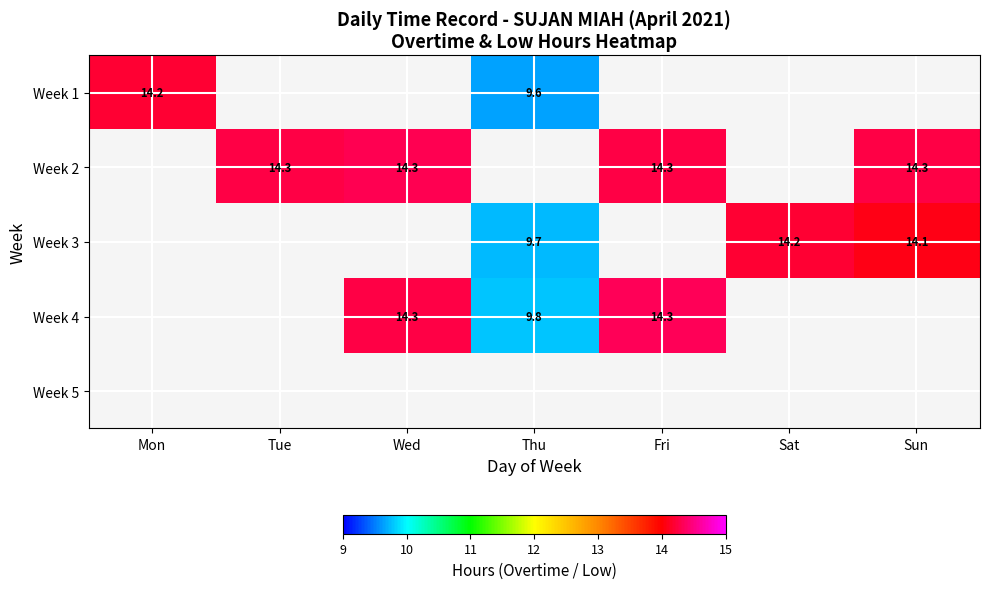

The Week 2 series shows 20.3 at Tue. True or false?

False